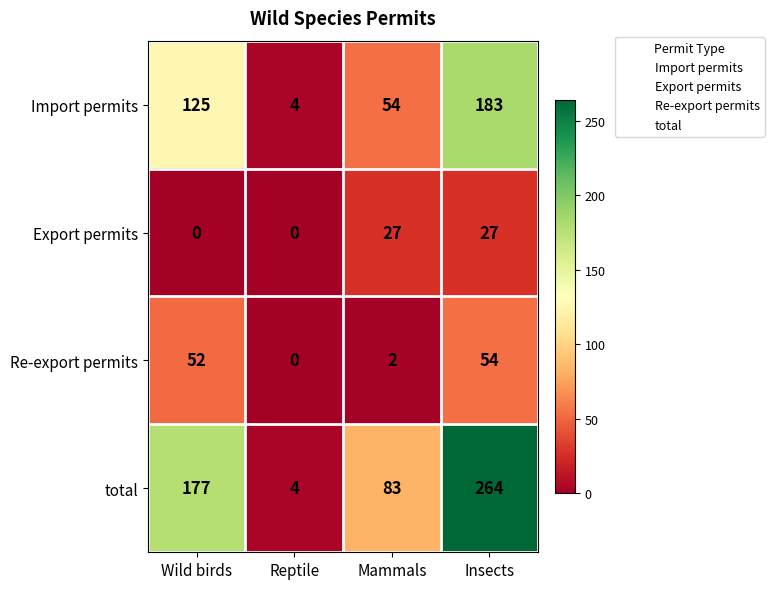

What is the difference between the maximum and minimum values in the Import permits series?

179